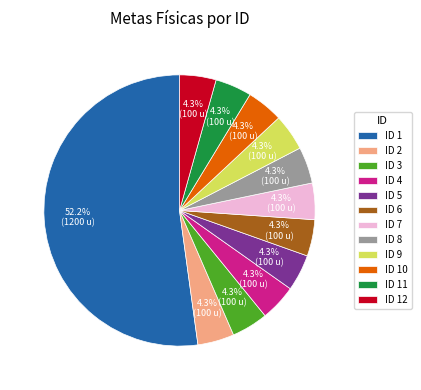

The ID 3 slice represents 10% of the pie. True or false?

False